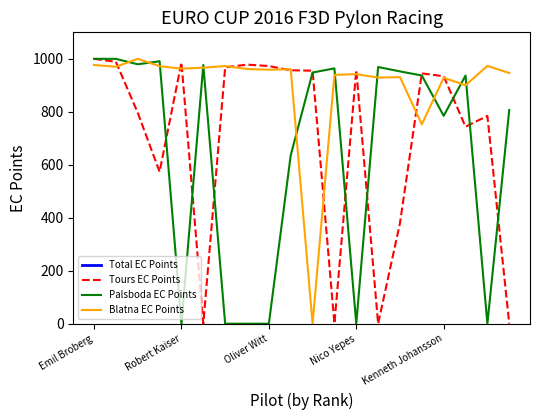

What is the difference between the maximum and minimum values in the Palsboda EC Points series?

1000.0